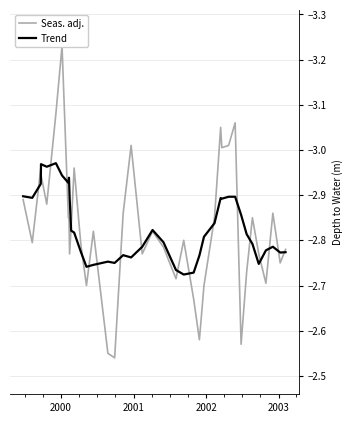

Between which two adjacent categories do Seas. adj. and Trend first intersect?

2000 and 2001